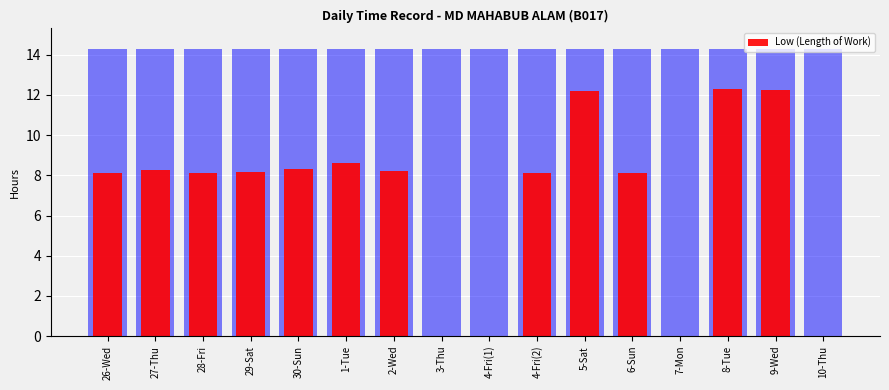

Reading left to right, extract all data points from this chart.

8.1	8.2	8.1	8.1	8.3	8.6	8.2	0.0	0.0	8.1	12.2	8.1	0.0	12.3	12.2	0.0